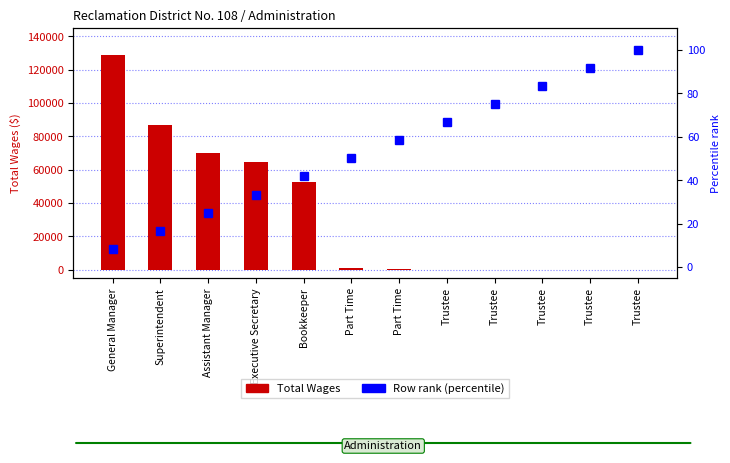

What is the label of the 4th bar from the left?

Executive Secretary